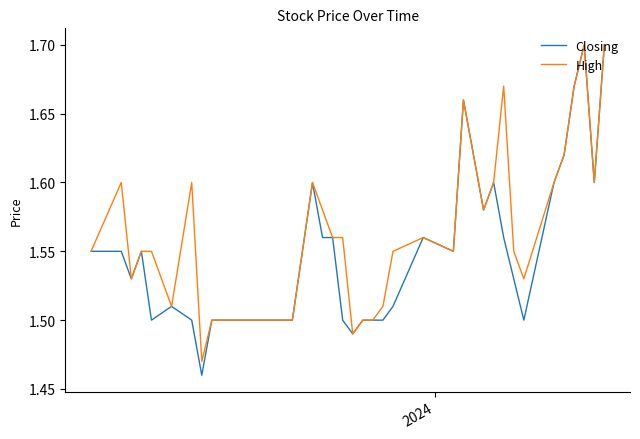

Which series has the largest range (max minus min)?

Closing